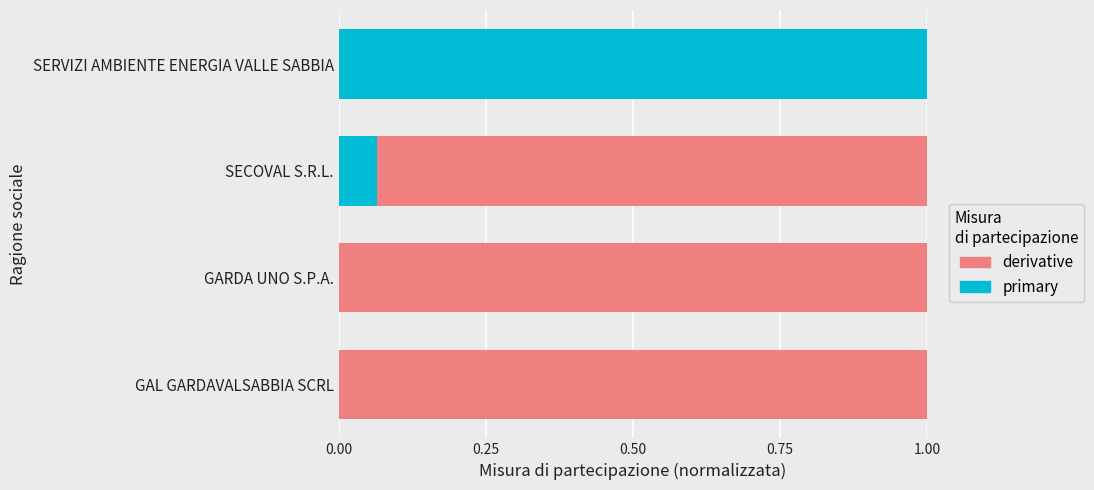

What is the total value across all series at SECOVAL S.R.L.?

1.0